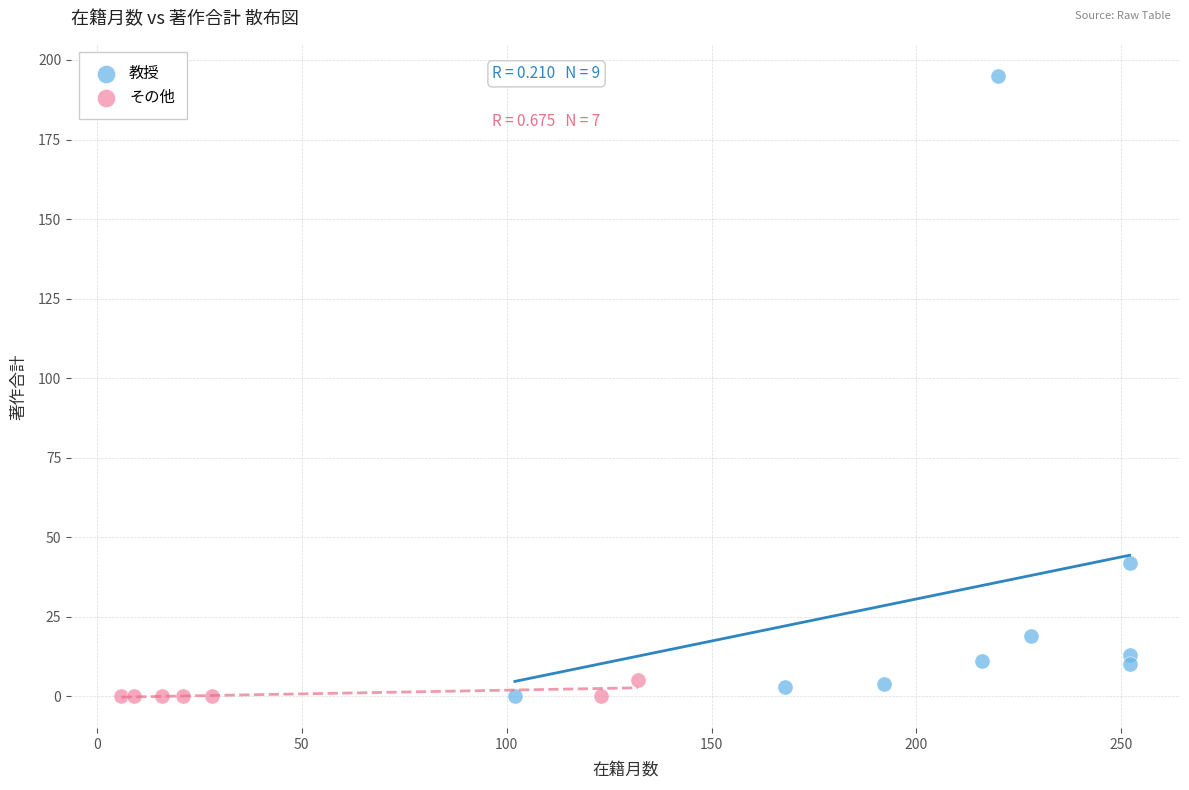

Which series has the widest spread of Y values?

教授